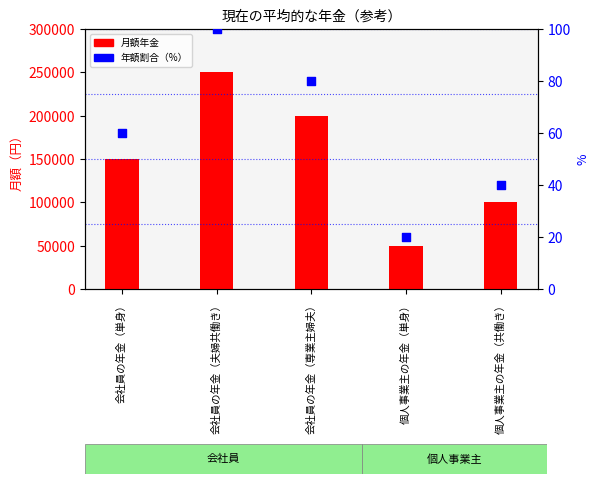

At how many categories does at least one series exceed 145375?

3